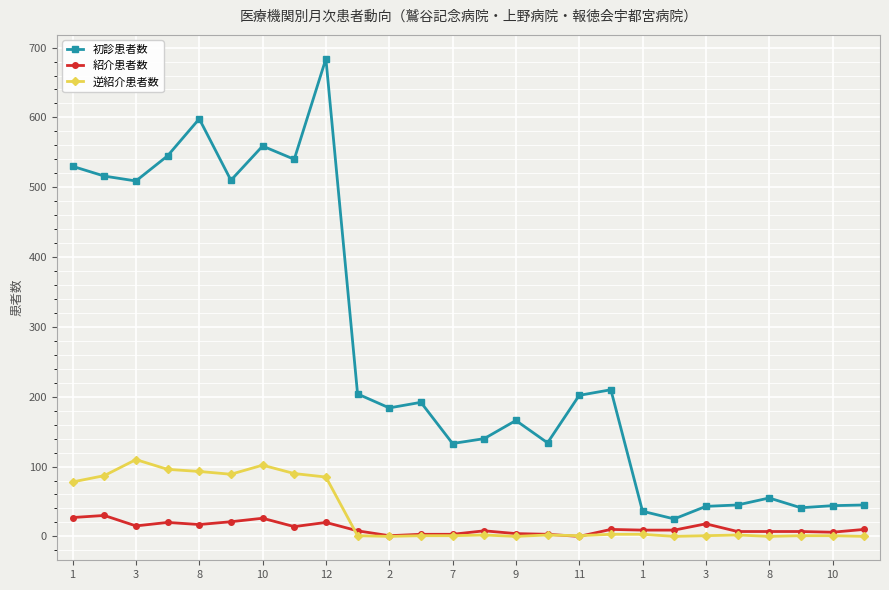

List the series in order of their peak value, highest first.

初診患者数, 逆紹介患者数, 紹介患者数